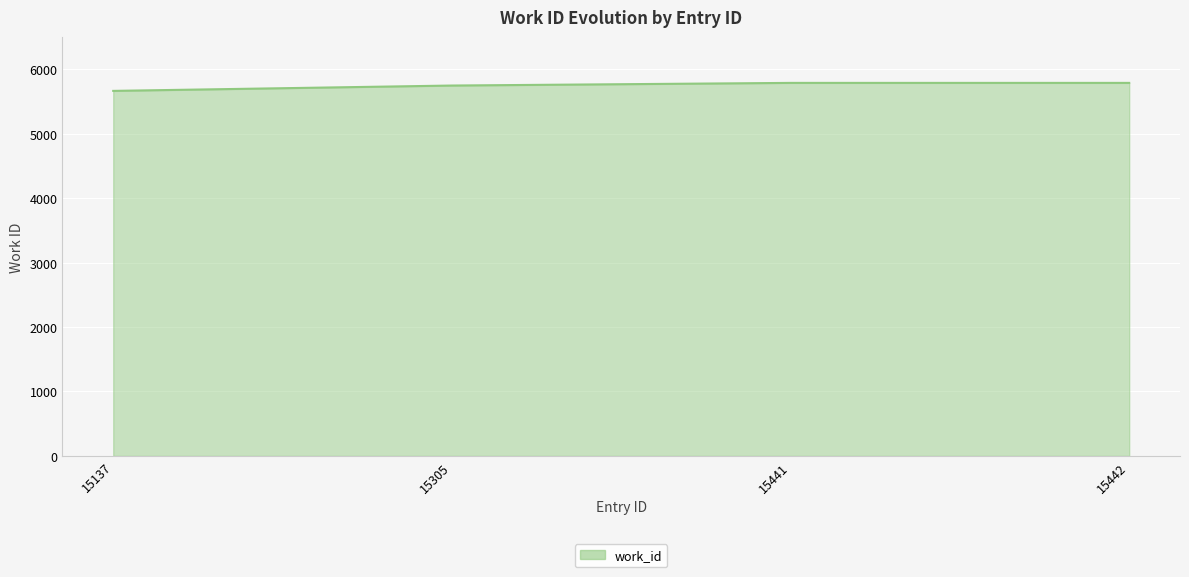

What is the minimum value shown in the chart?

5663